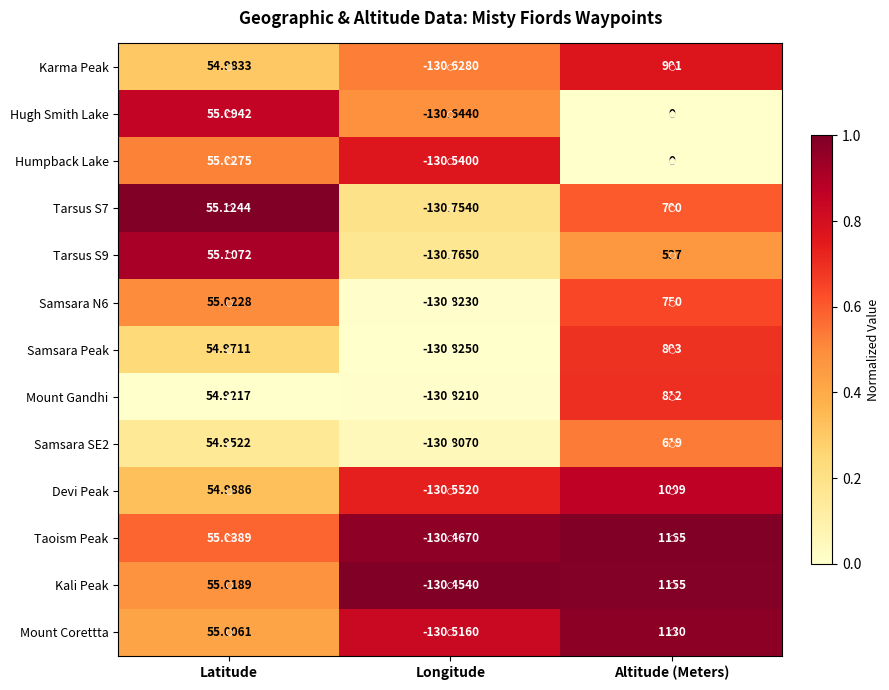

At which label is Mount Gandhi closest to 340?

Latitude